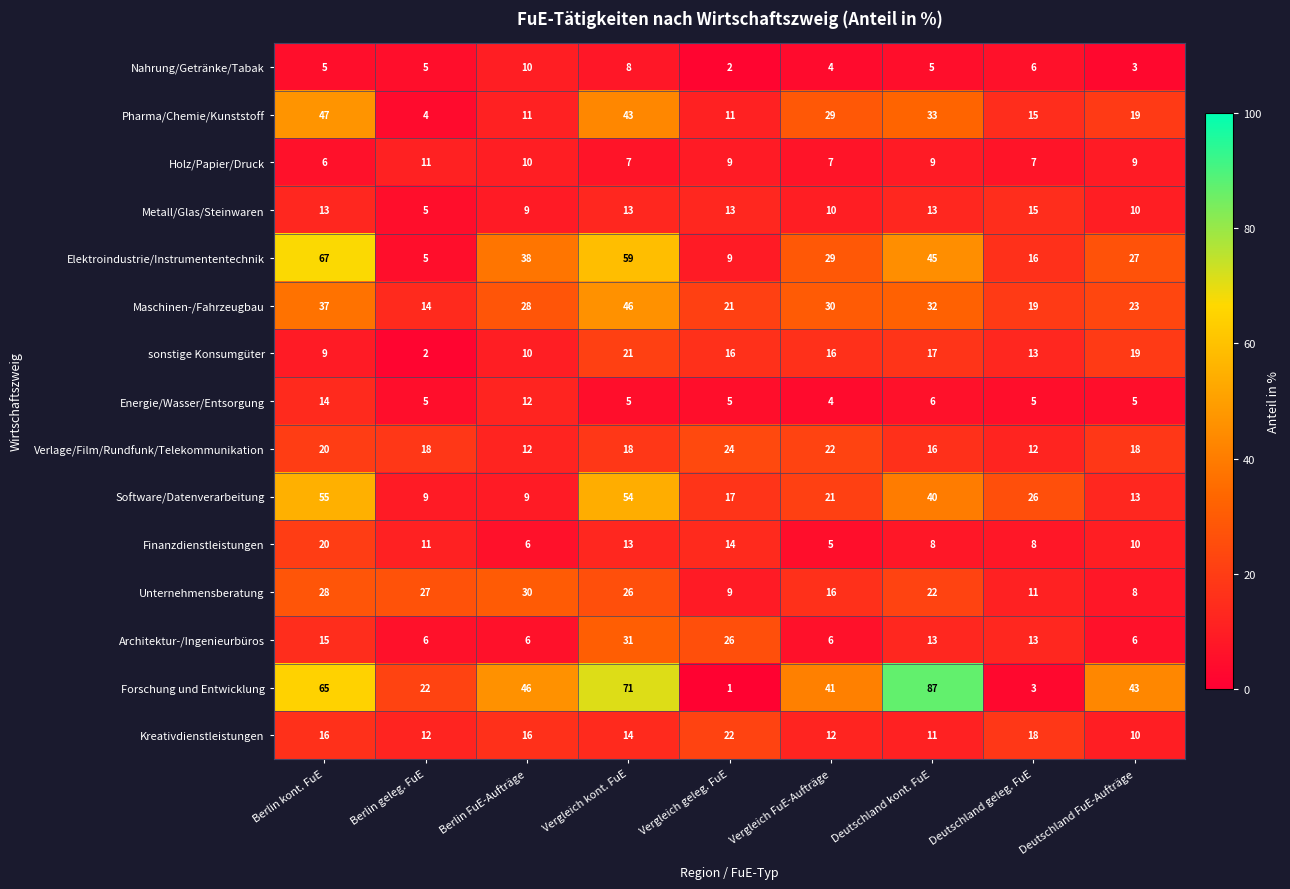

How many Energie/Wasser/Entsorgung values are between 5 and 6?

6